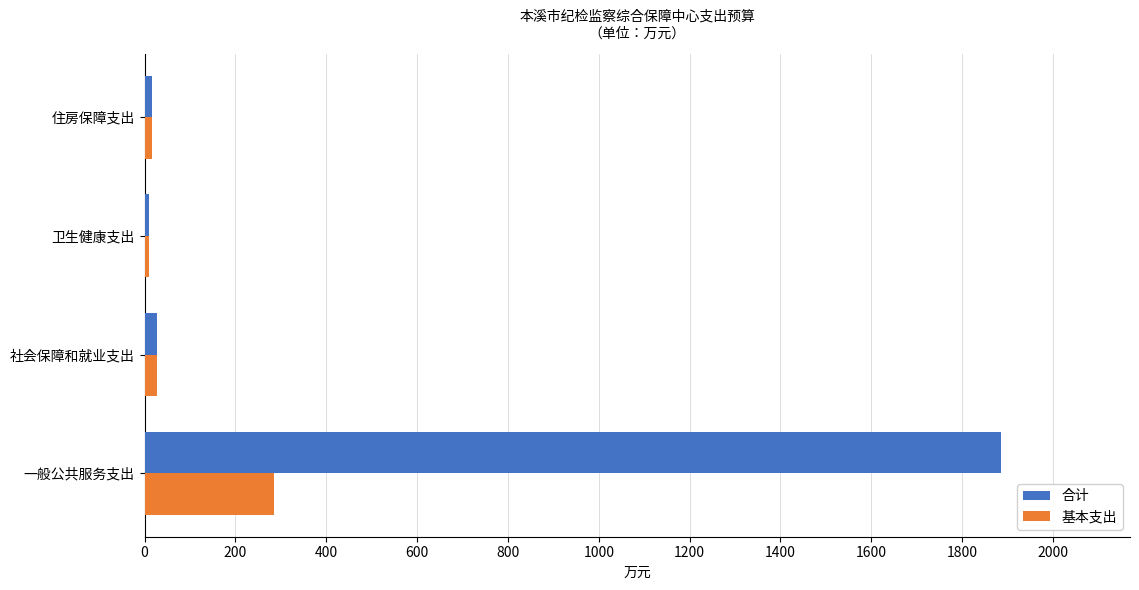

The 合计 series shows 2937.5 at 一般公共服务支出. True or false?

False